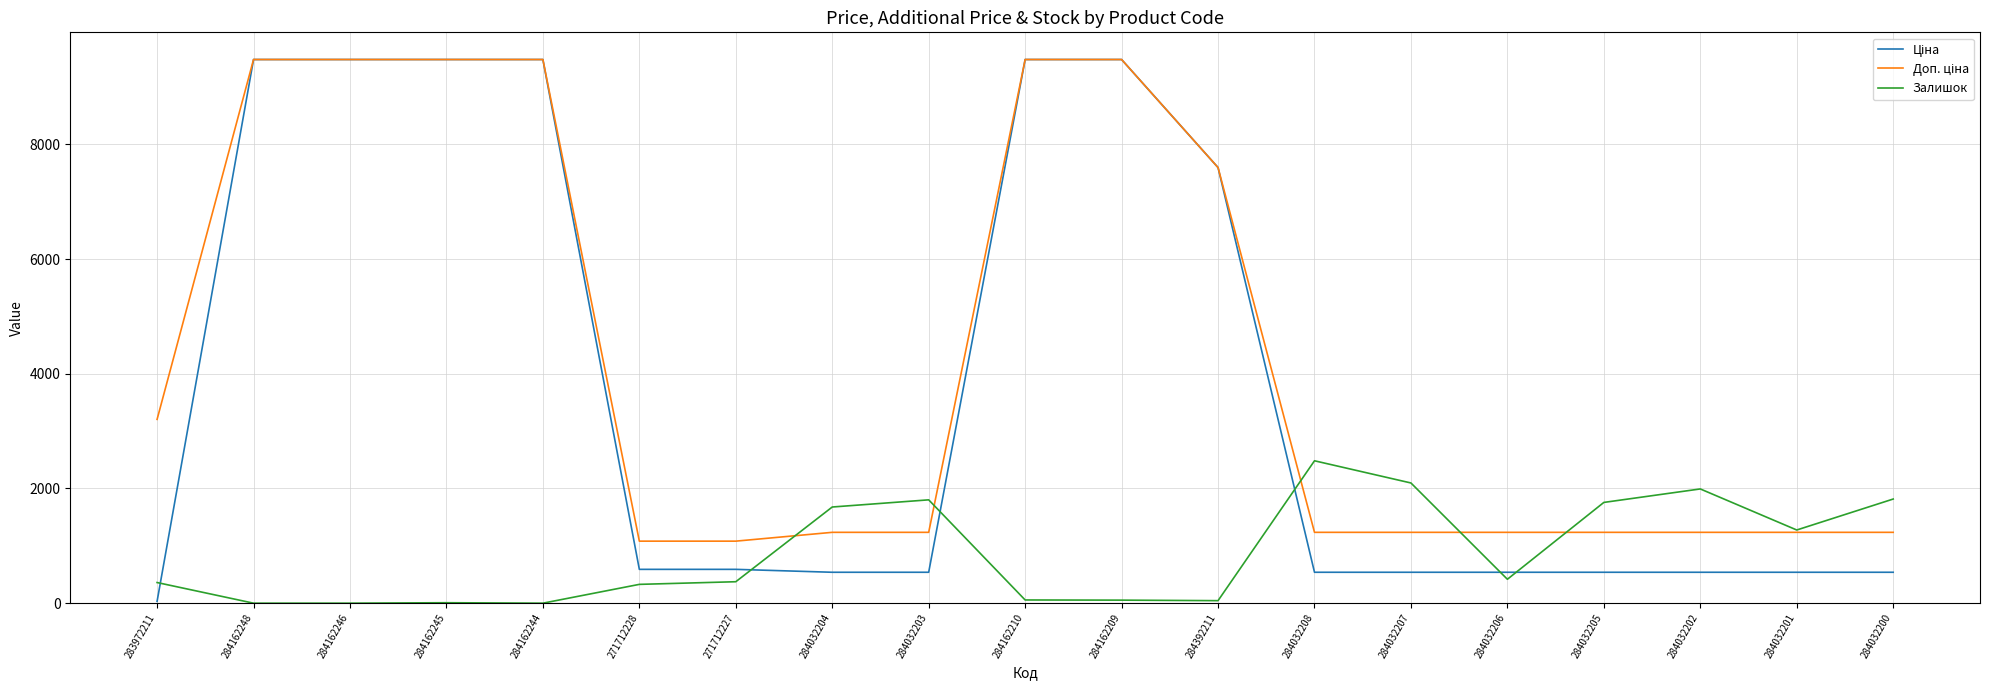

The Залишок series shows 1725.1 at 284032208. True or false?

False